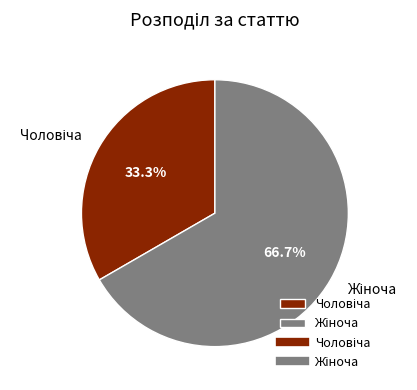

Count the number of slices in the pie.

2